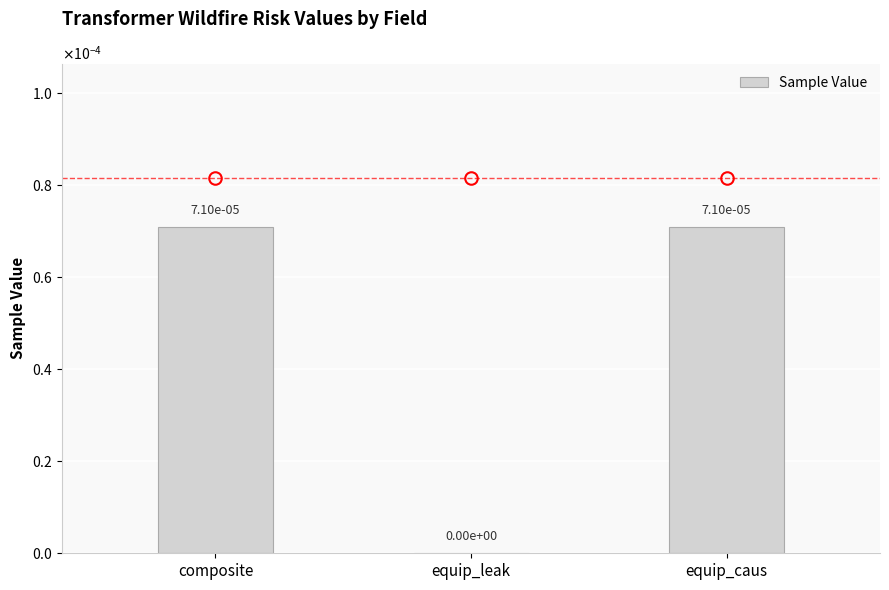

Count the number of data series in this chart.

1